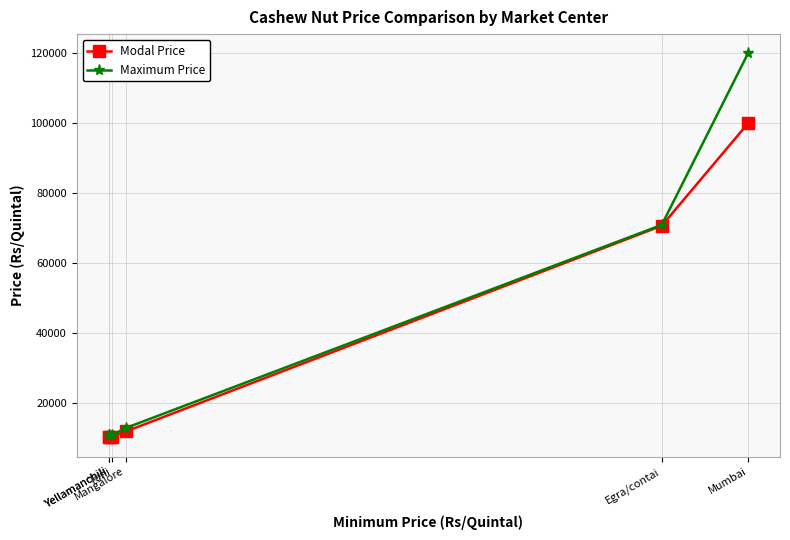

How many data points in Modal Price are above 12000?

2